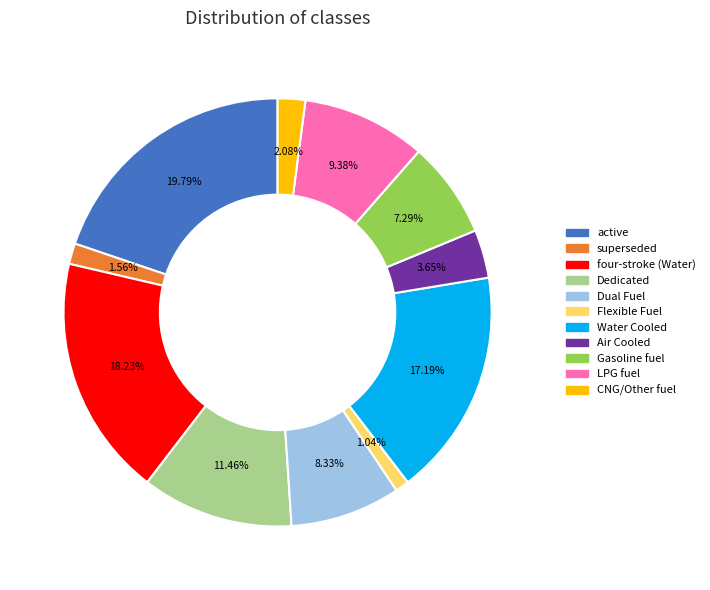

Is there any slice that represents more than half of the pie?

No